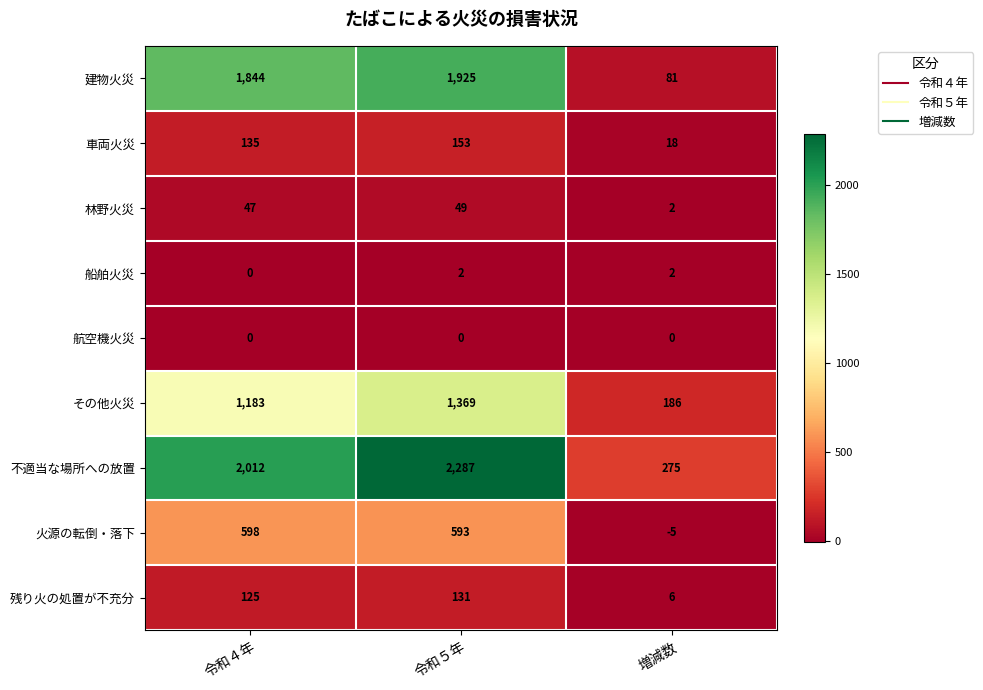

Where is 火源の転倒・落下 nearest to the value 296?

令和５年